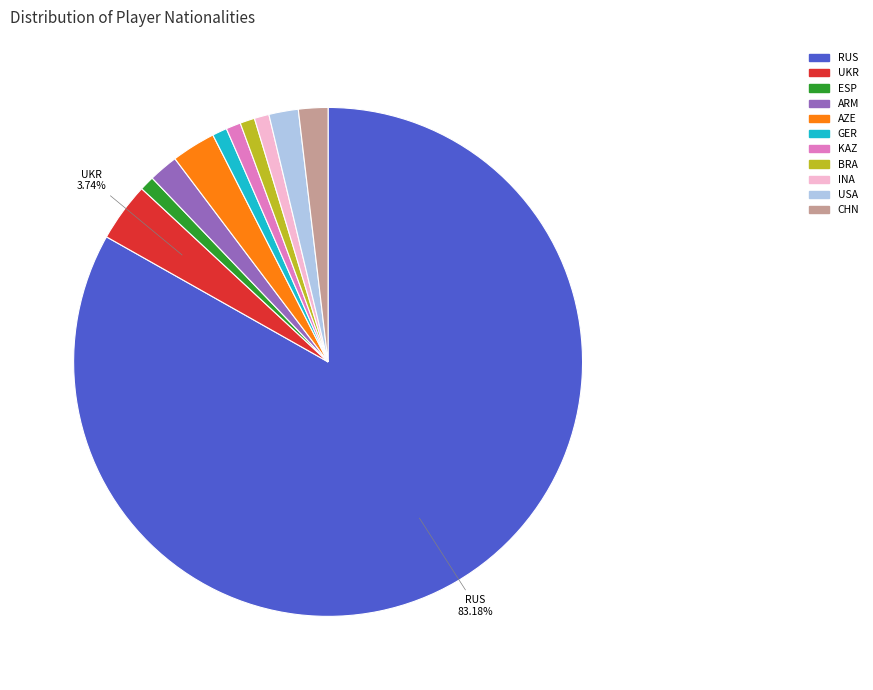

Count the number of slices in the pie.

11